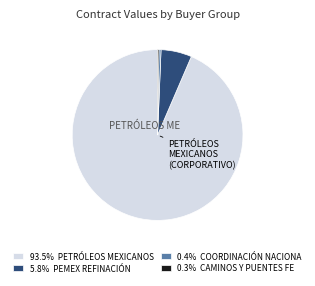

Does 93.5% PETRÓLEOS MEXICANOS represent more than half of the total?

Yes